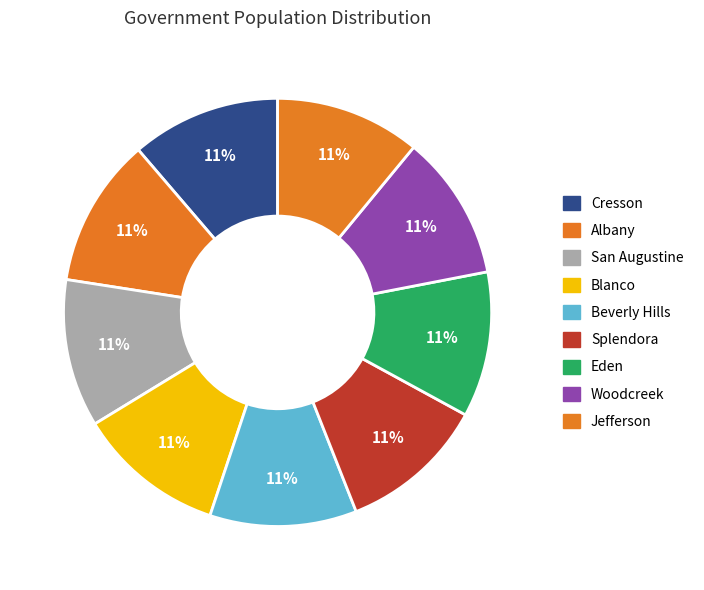

Count the number of slices in the pie.

9